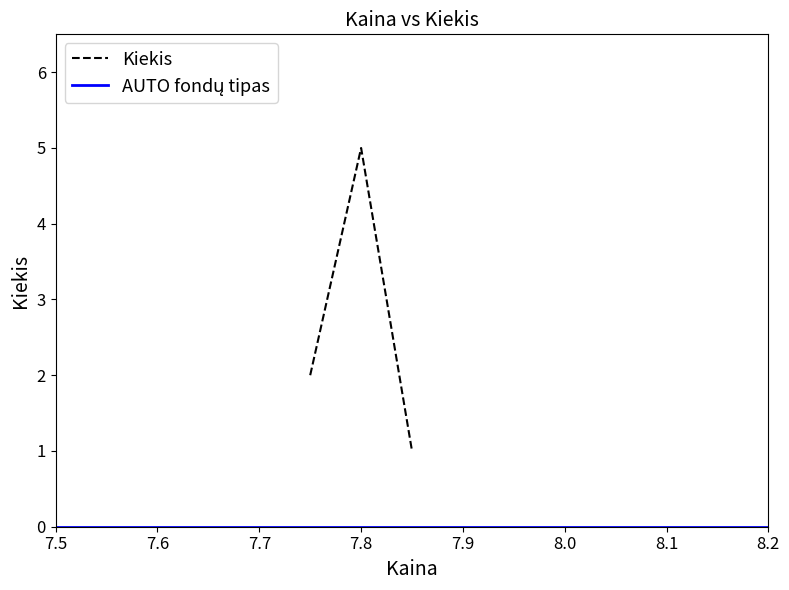

What is the maximum value for Kiekis?

5